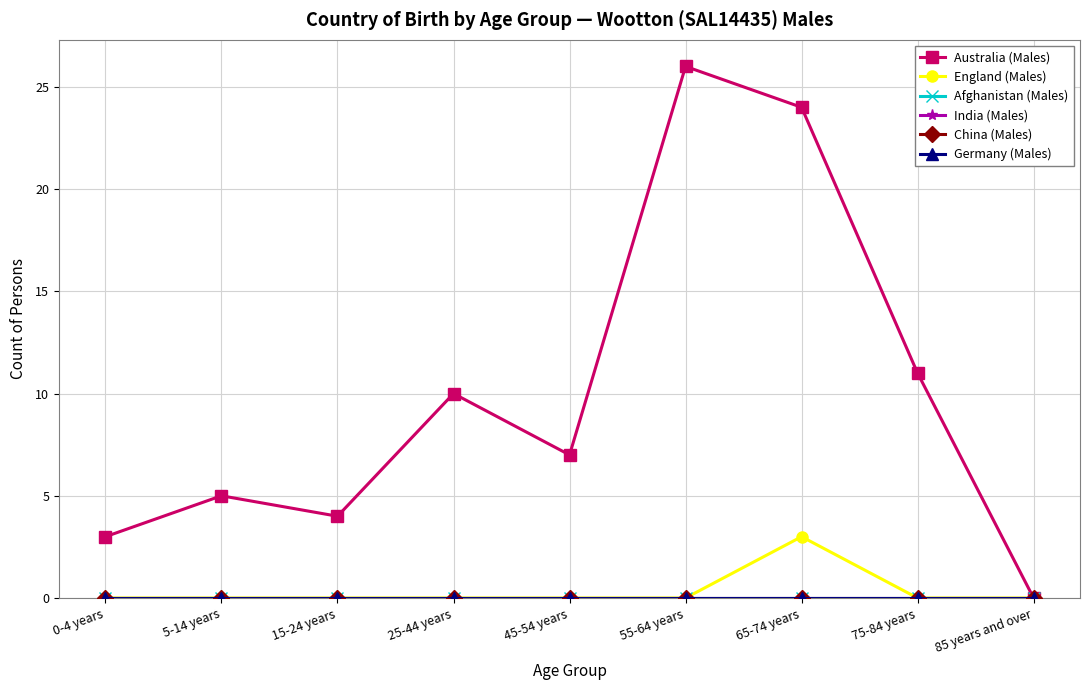

True or false: Germany (Males) and China (Males) intersect in this chart.

False